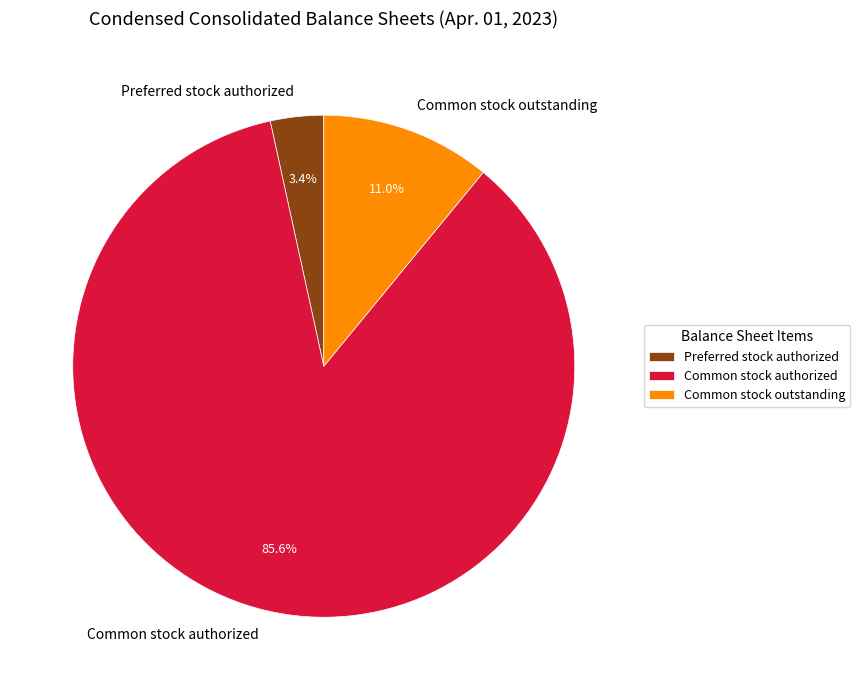

Which slice represents more than half of the pie?

Common stock authorized